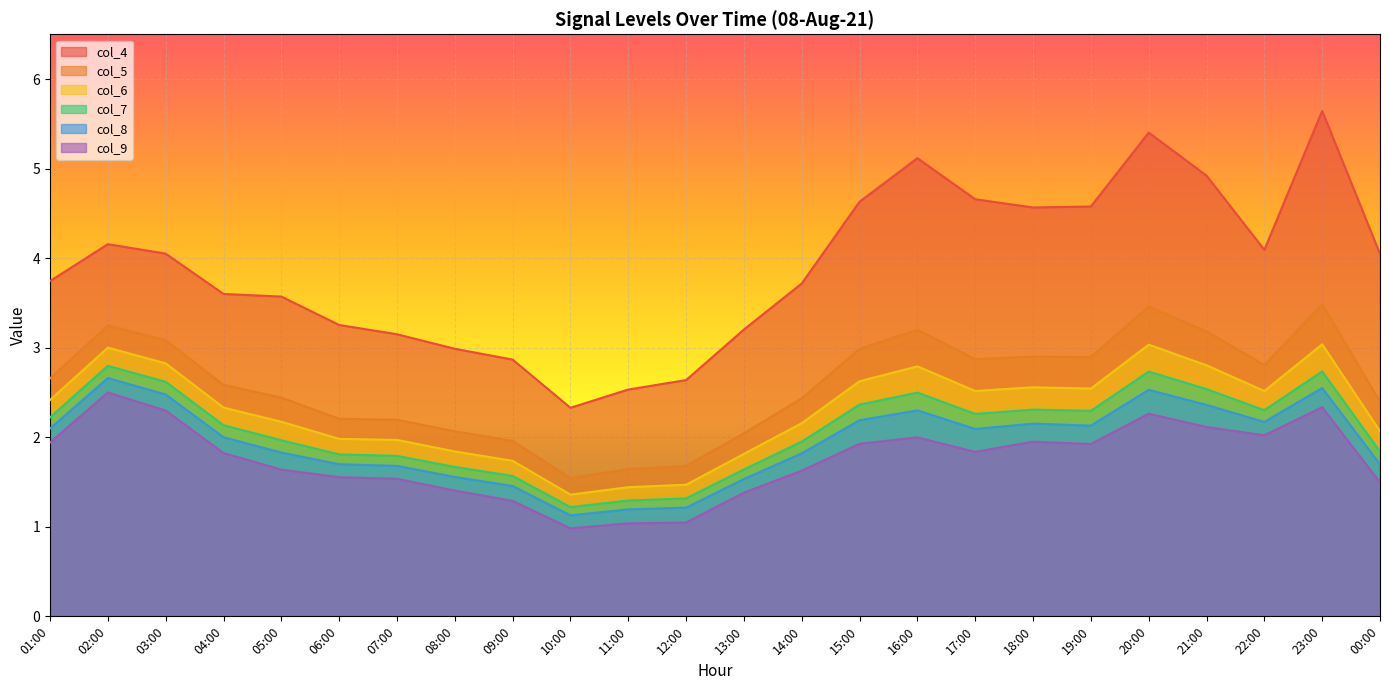

Is the value of col_7 at 05:00 greater than the value of col_6 at 21:00?

No